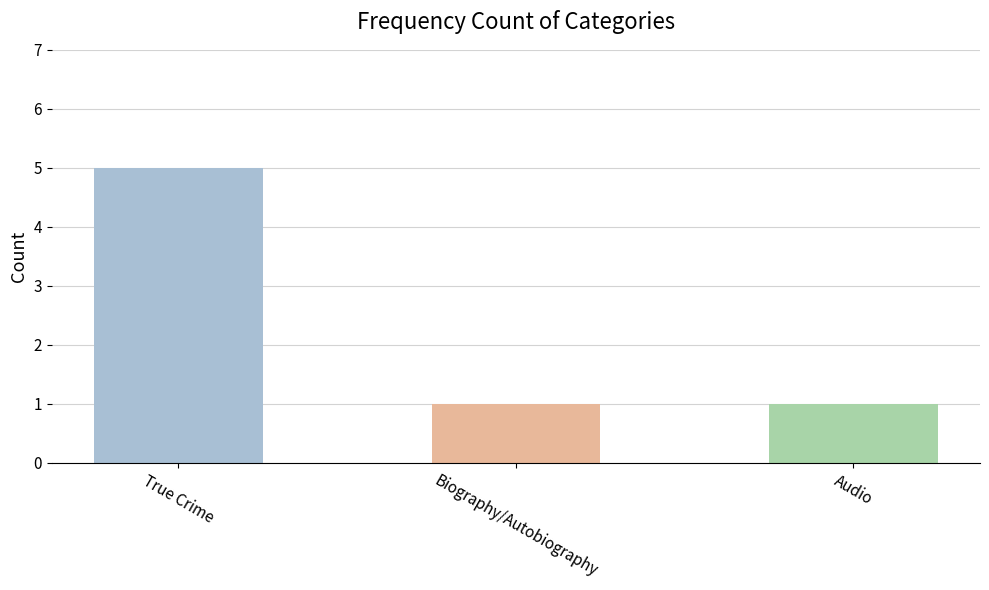

What is the sum of all values?

7